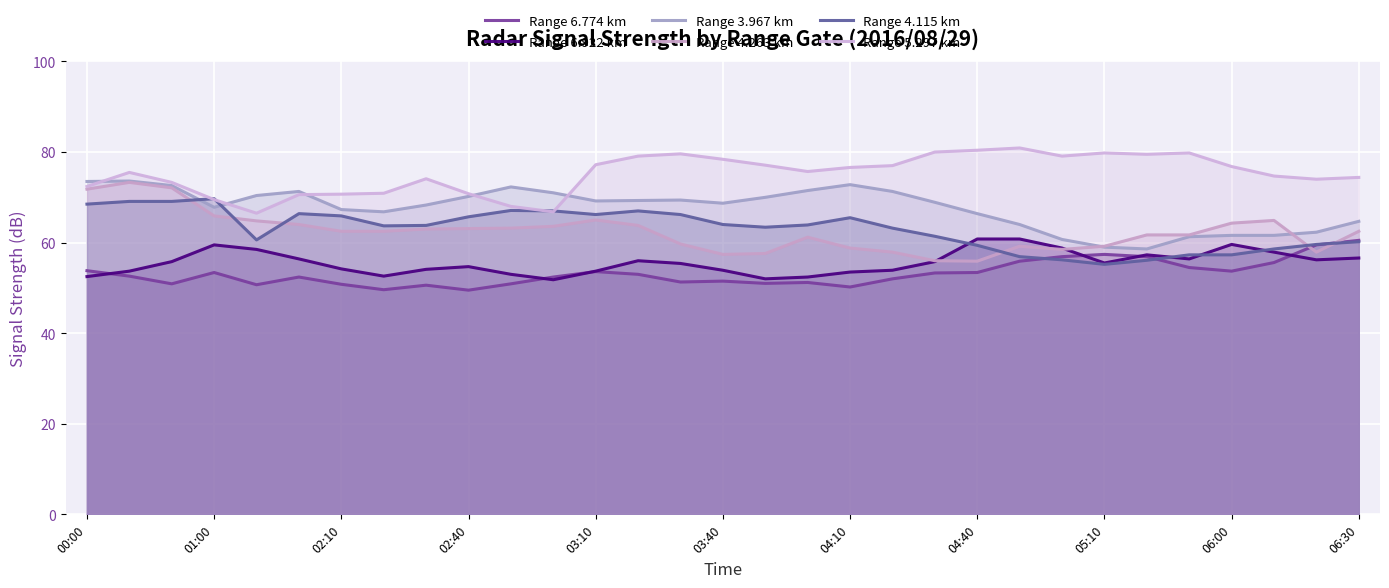

True or false: Range 4.115 km has a value of 61.4 at 20.

True